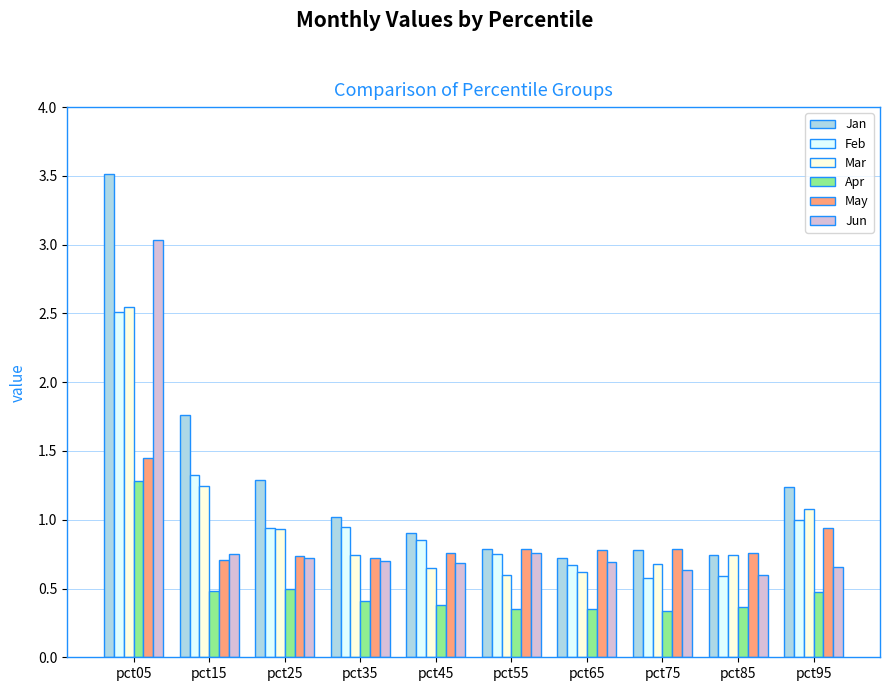

What is the greatest value displayed?

3.5